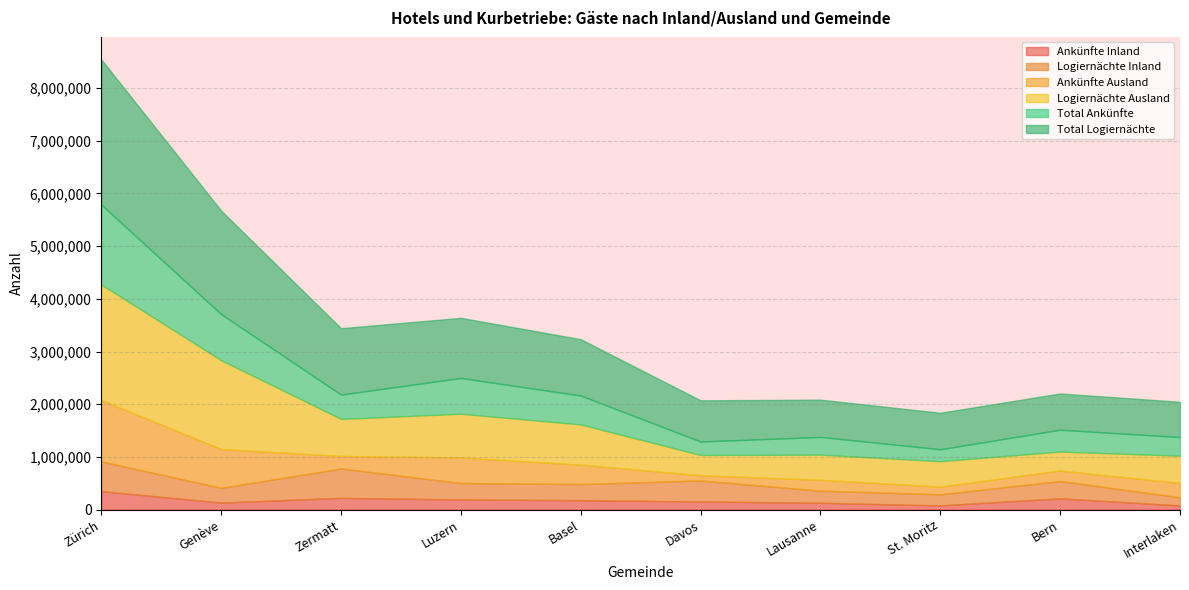

What is the spread (max minus min) of values at Basel?

889108